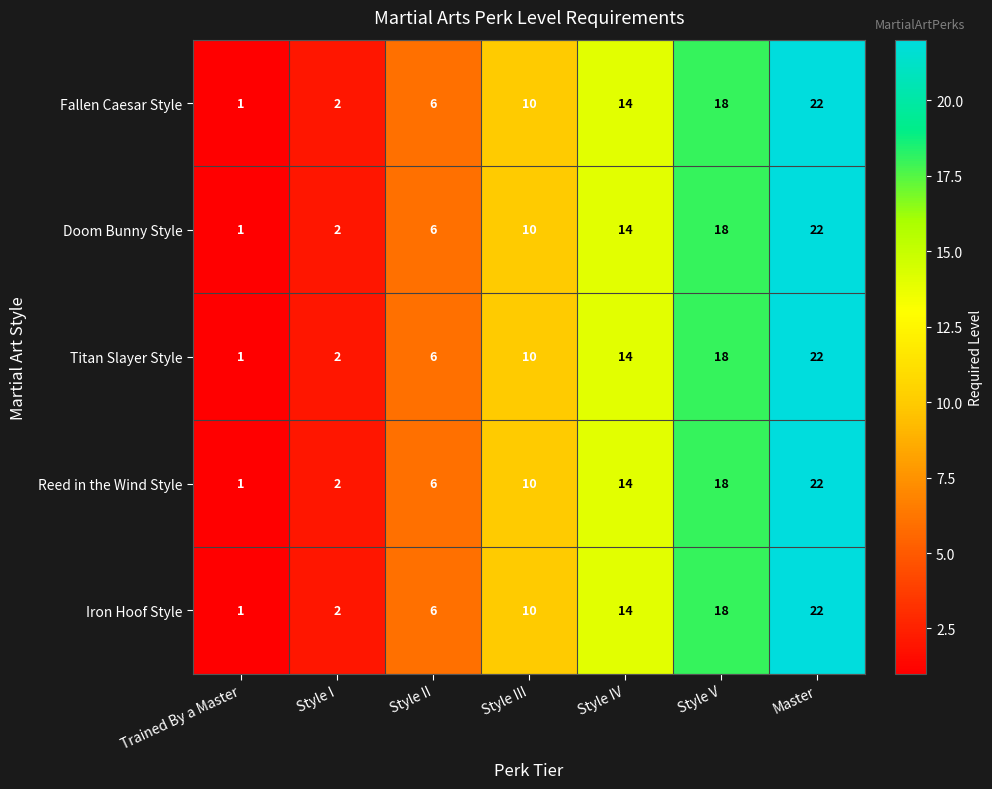

What is the difference between the maximum and second lowest values in the Fallen Caesar Style series?

20